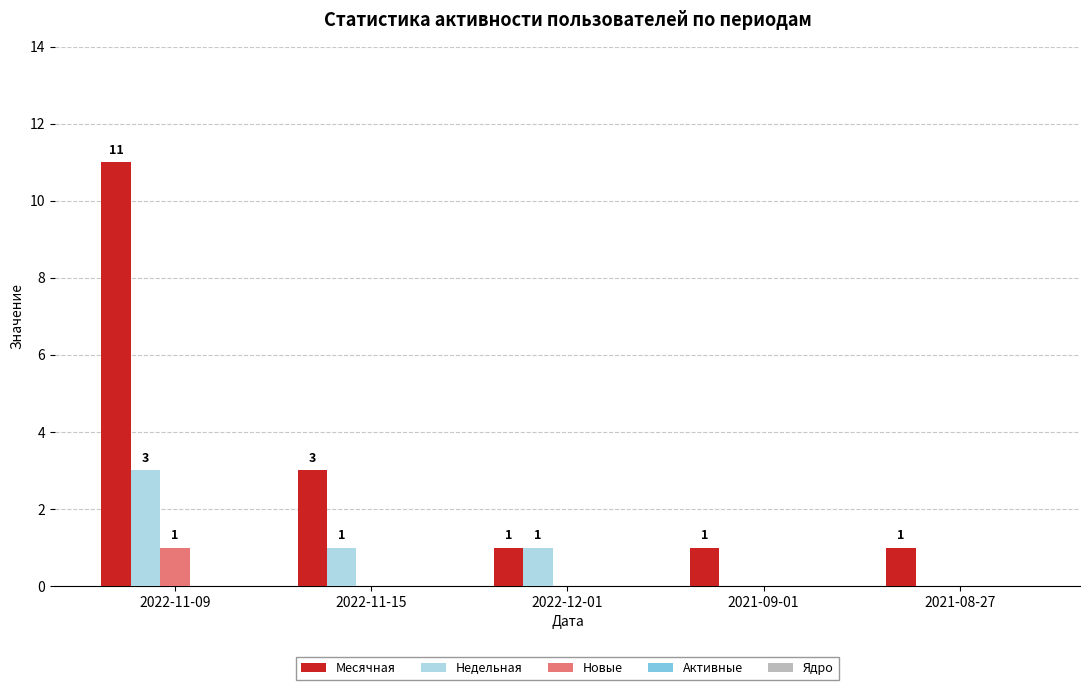

At which label is Месячная closest to 6?

2022-11-15